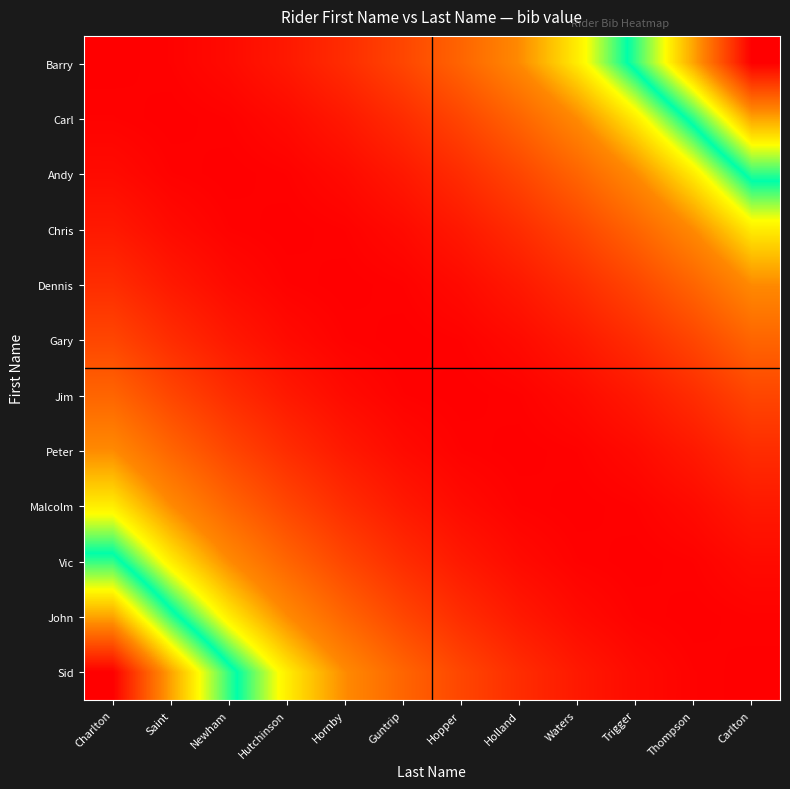

What is the total value across all series at Charlton?

0.9